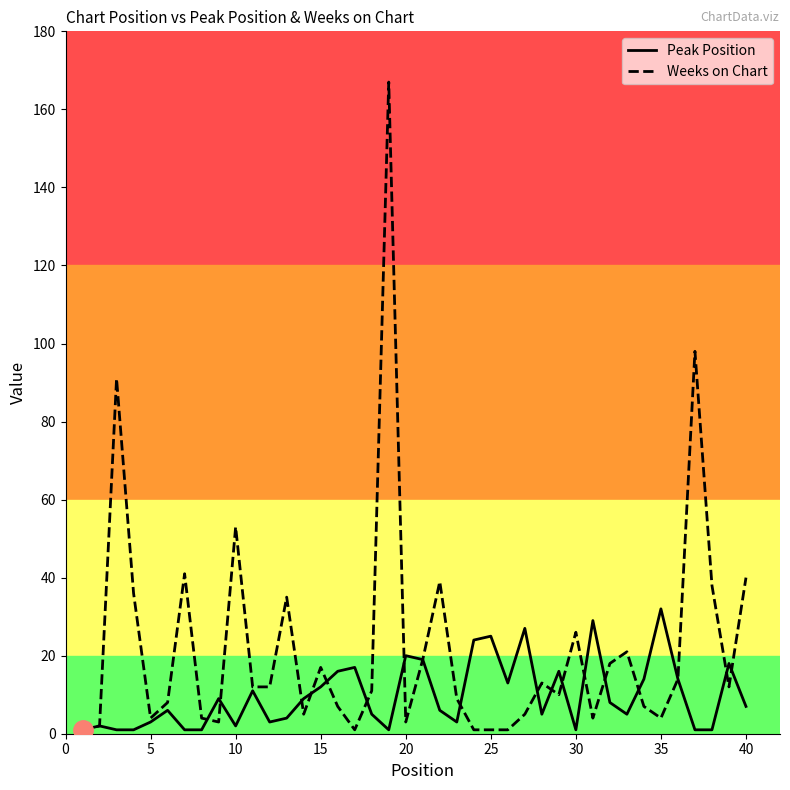

At how many categories does at least one series exceed 78?

3